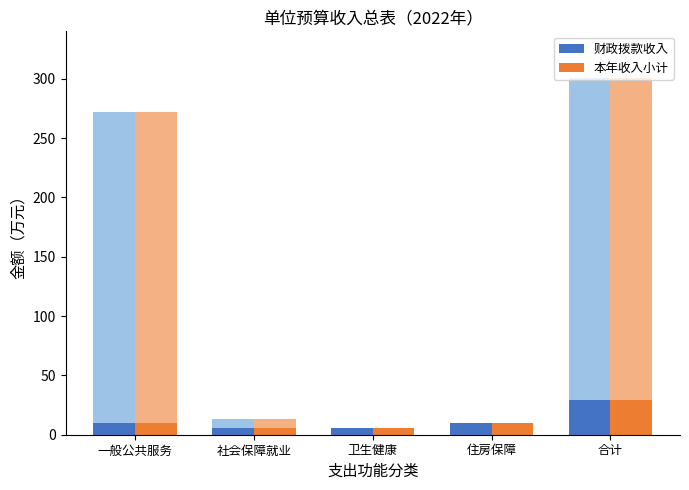

How many categories are shown in the chart?

5